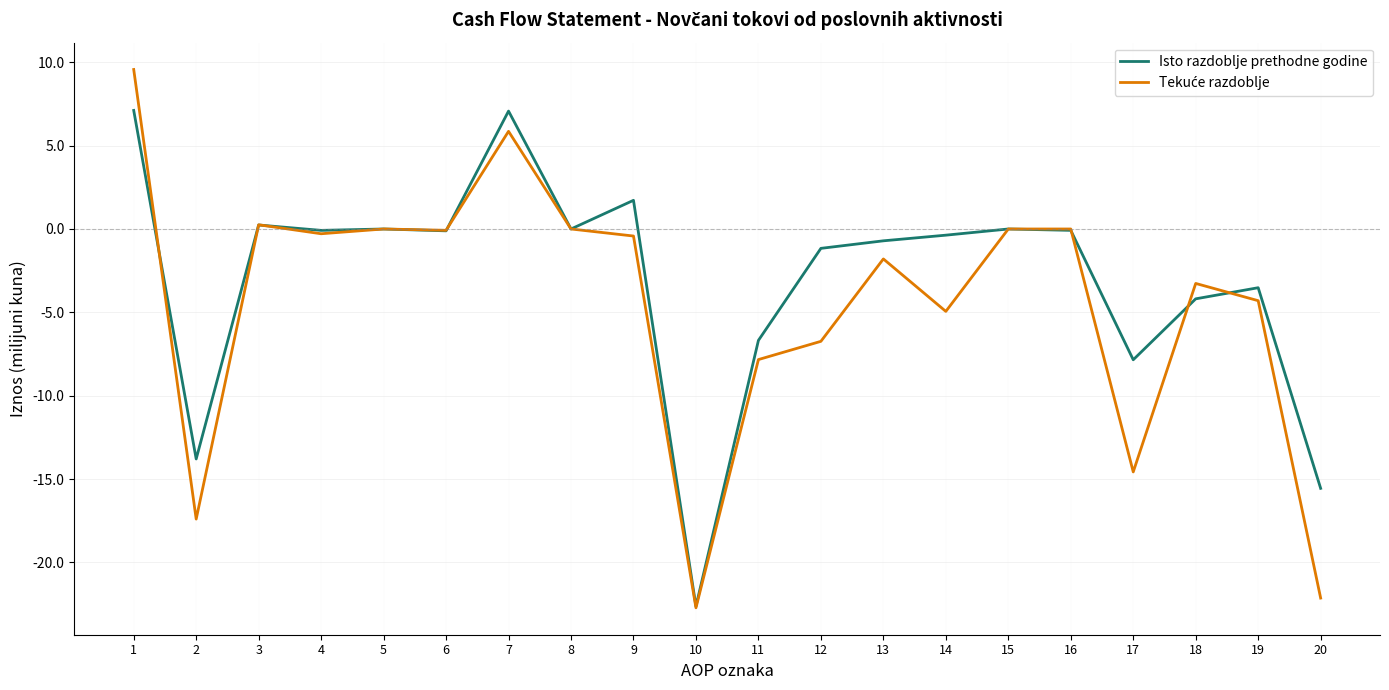

What is the lowest value of the Isto razdoblje prethodne godine series?

-22.6